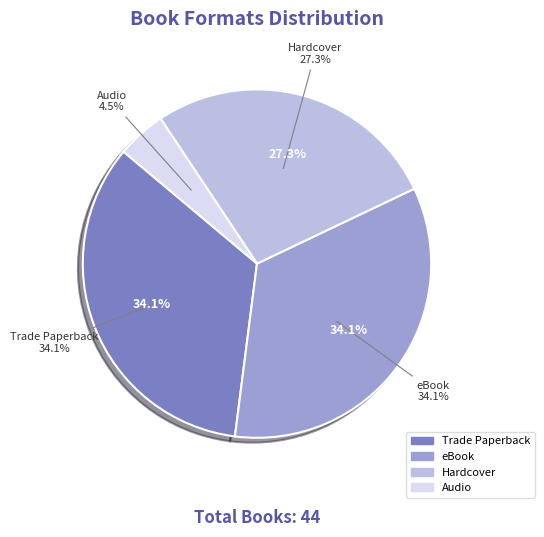

To the nearest percent, what portion does Trade Paperback represent?

34%